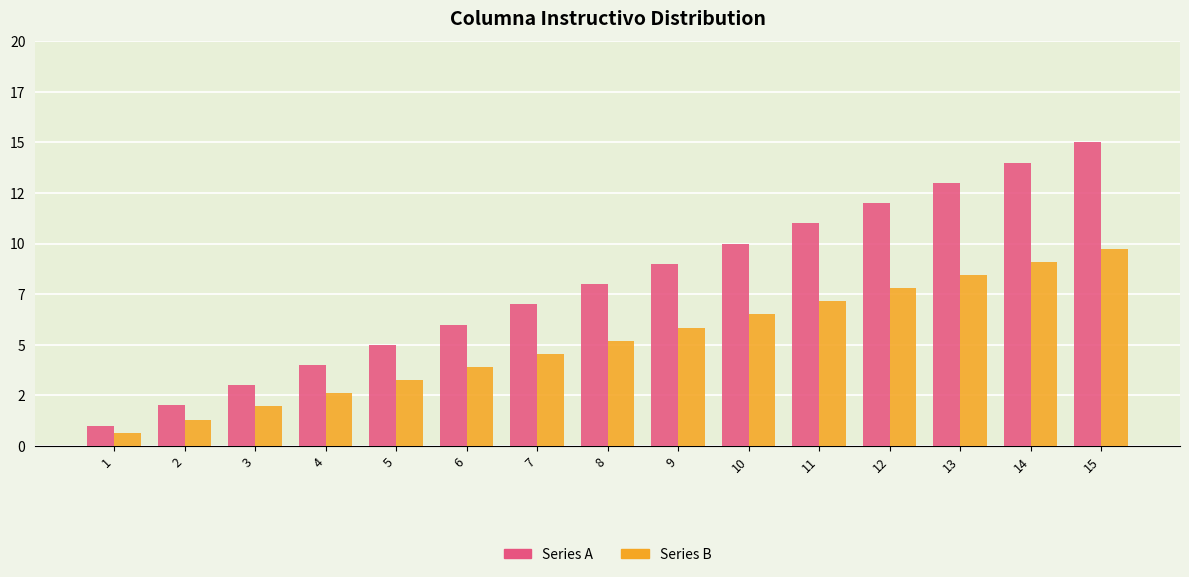

What is the approximate value of Series B at 14?

9.1